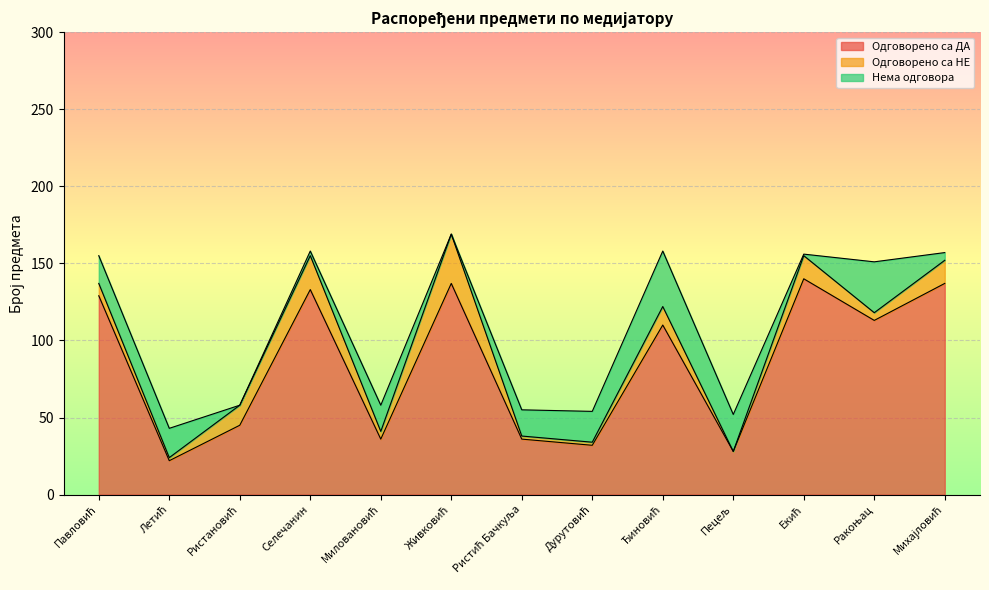

Which series has the widest spread of values?

Одговорено са ДА